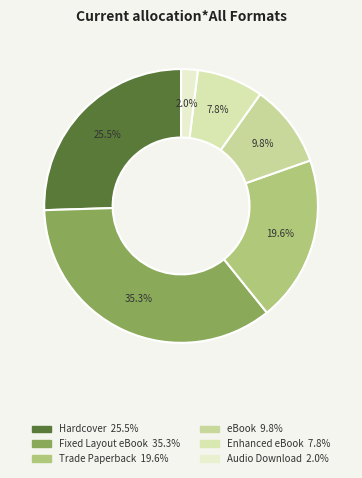

The Audio Download slice represents 1% of the pie. True or false?

False